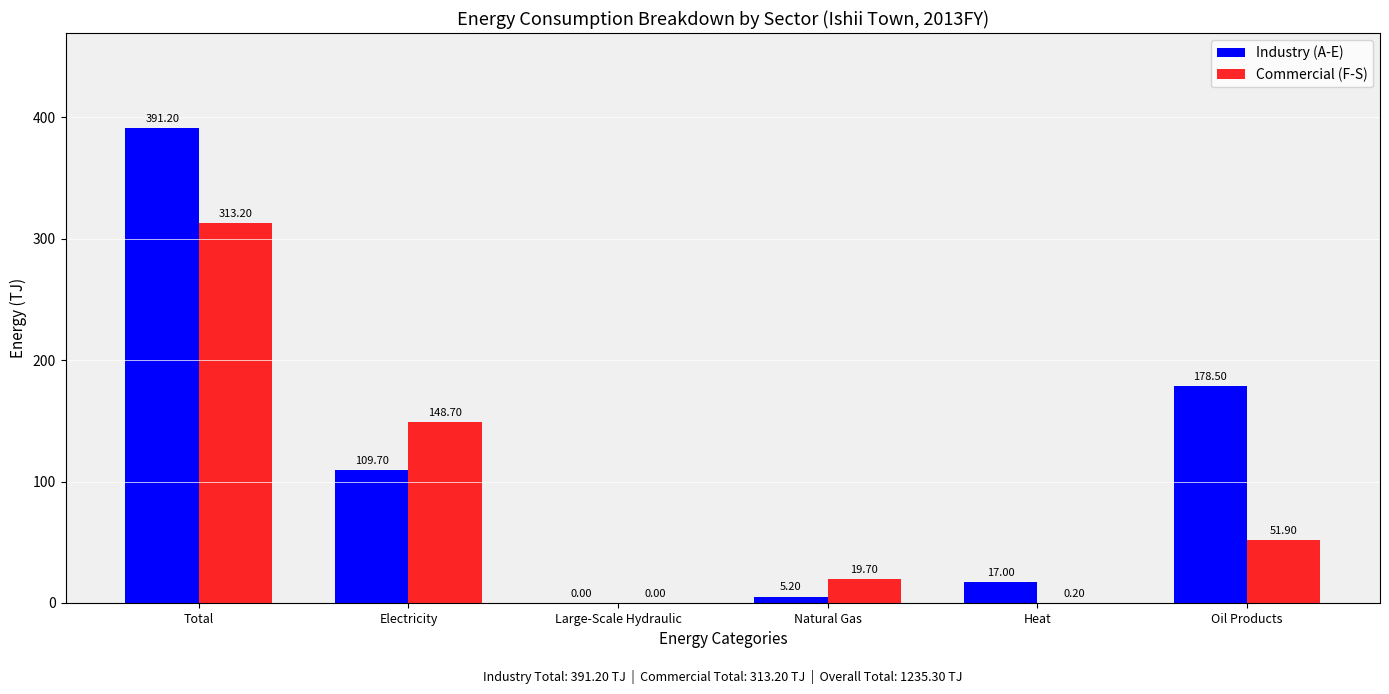

What is the sum of the Industry (A-E) values at Total and Oil Products?

569.7